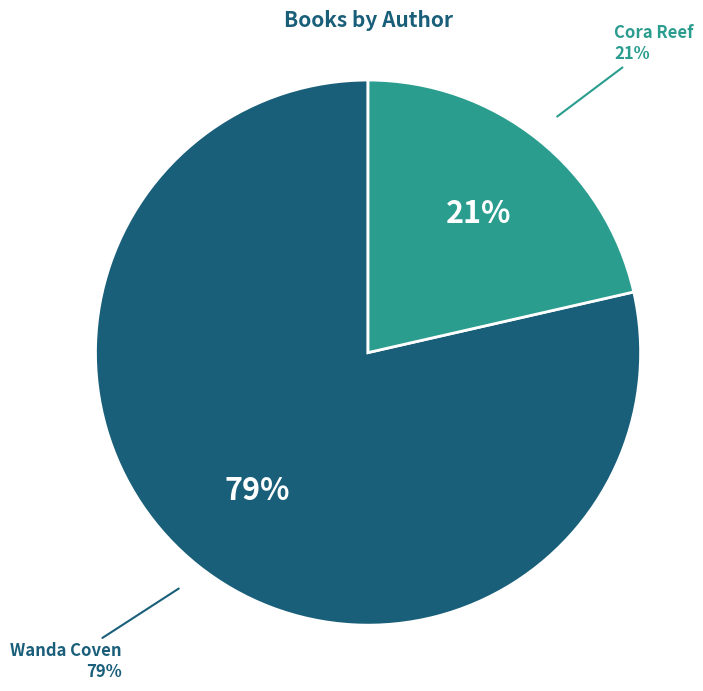

How many segments does this pie chart have?

2